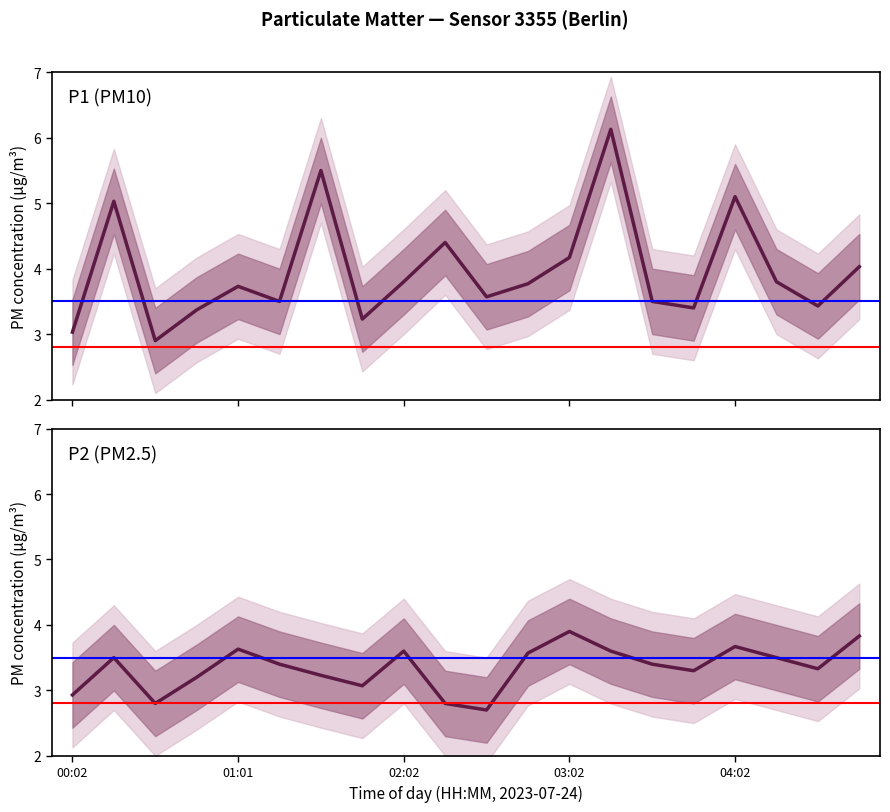

What is the sum of the P1 values at 01:32 and 00:32?

8.4